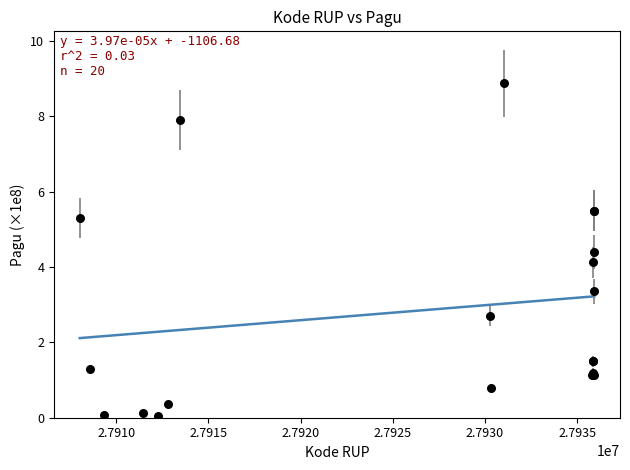

What Y value in the scatter plot is closest to 4?

4.1